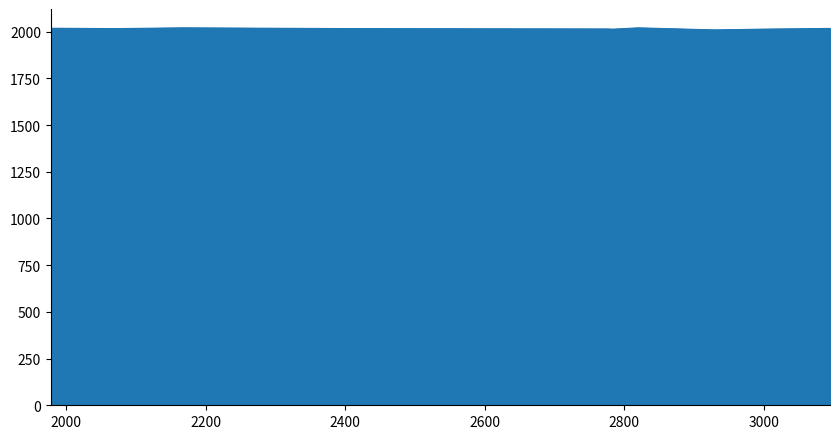

Does the chart have visible grid lines?

No